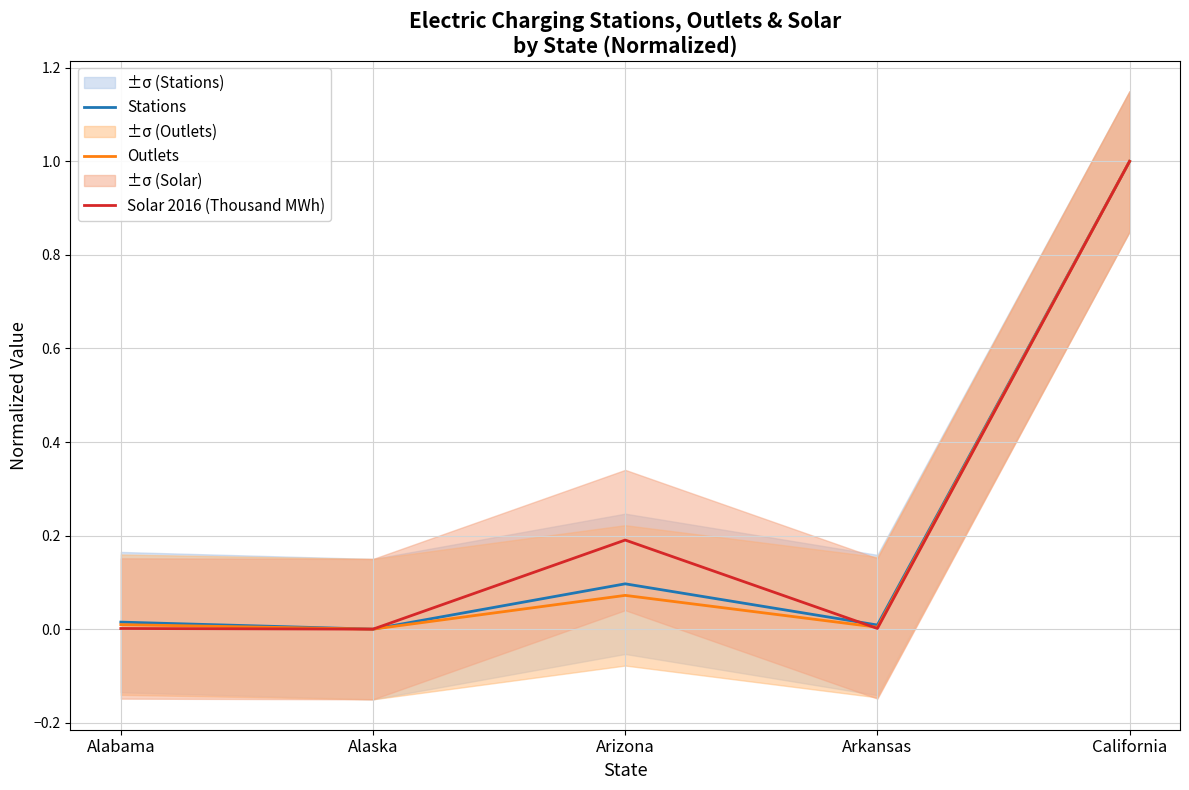

How many lines are shown in the chart?

3